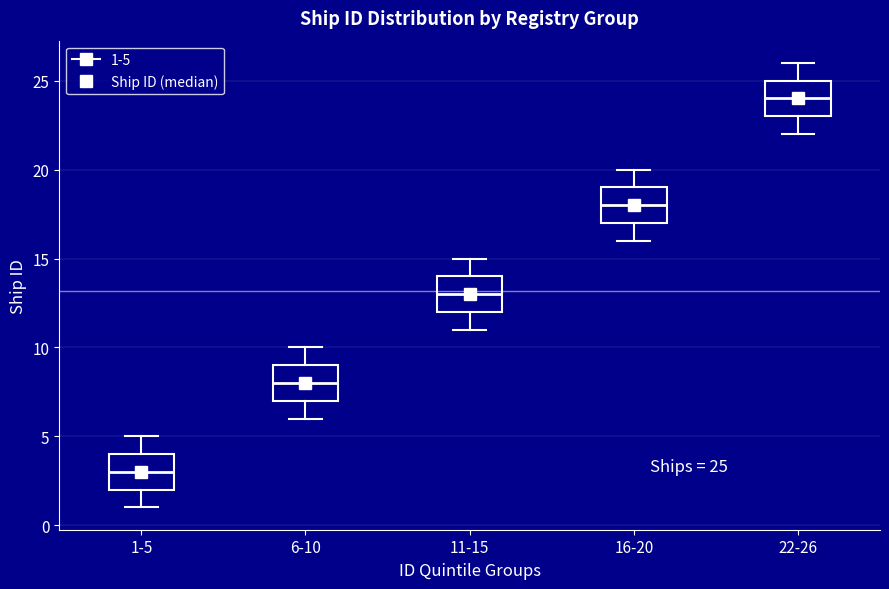

Which box has the highest median line?

22-26